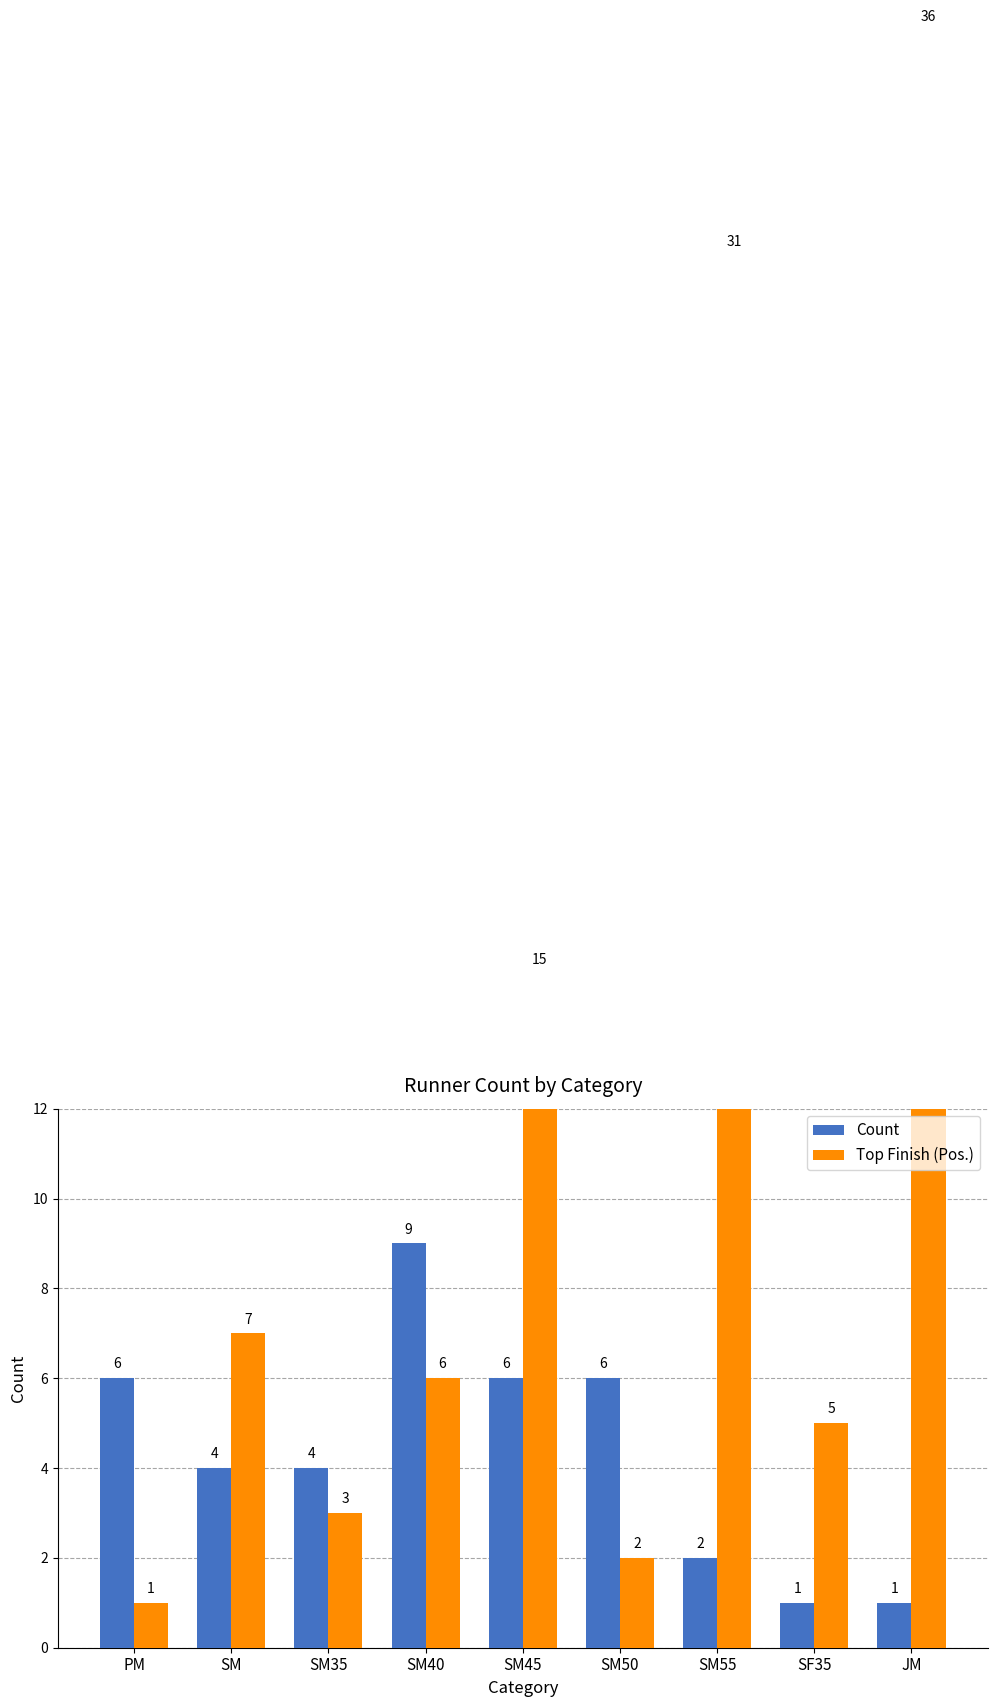

What is the spread (max minus min) of values at SM45?

9